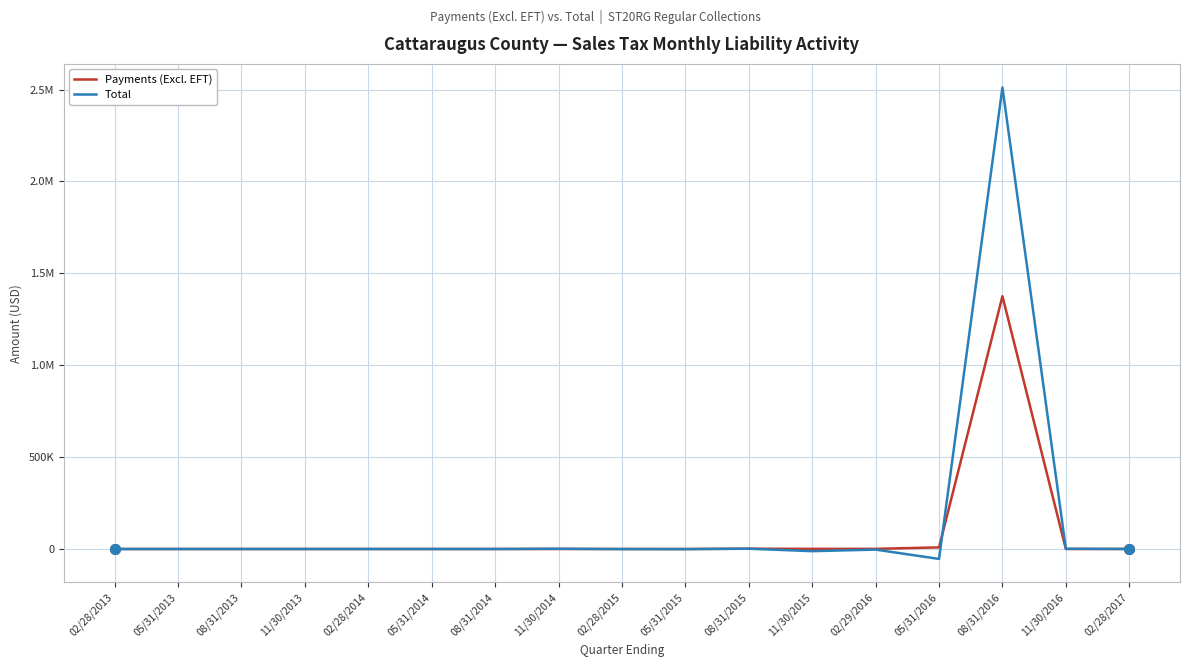

In Total, how many points are higher than both neighbors (excluding endpoints)?

6